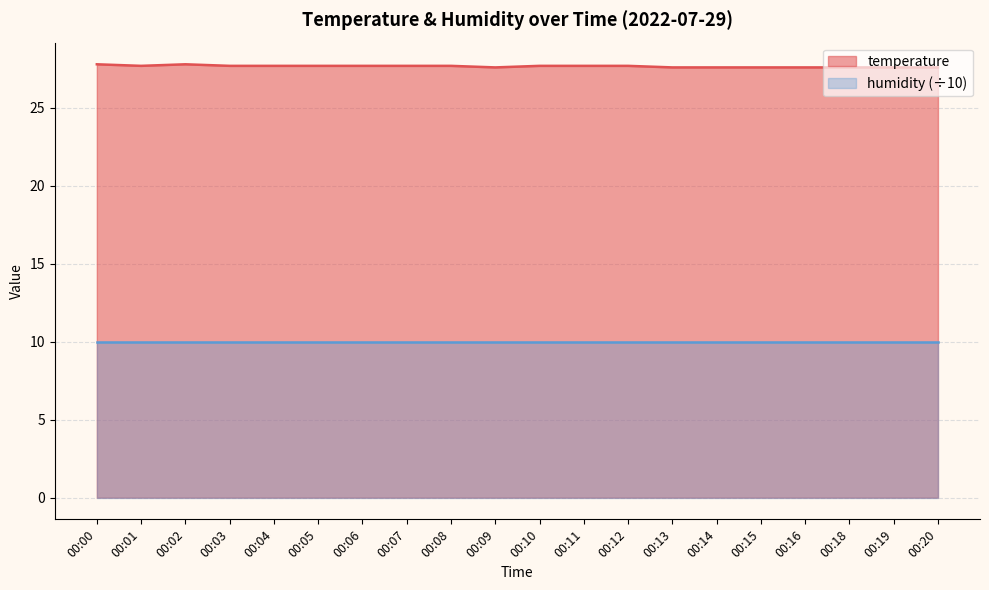

Is it true that the value at 00:00 is 27.8?

True